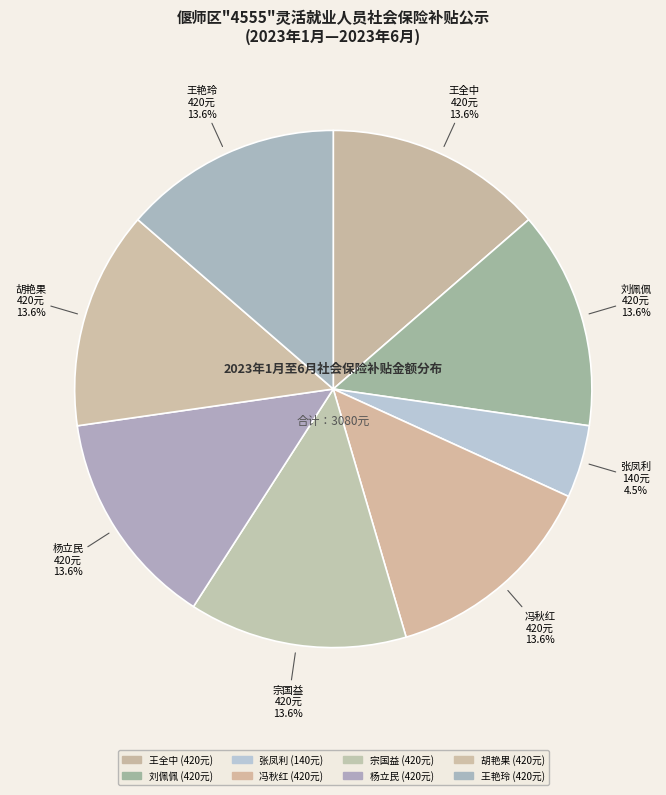

To the nearest percent, what is the difference between the largest and smallest slice percentages?

9%